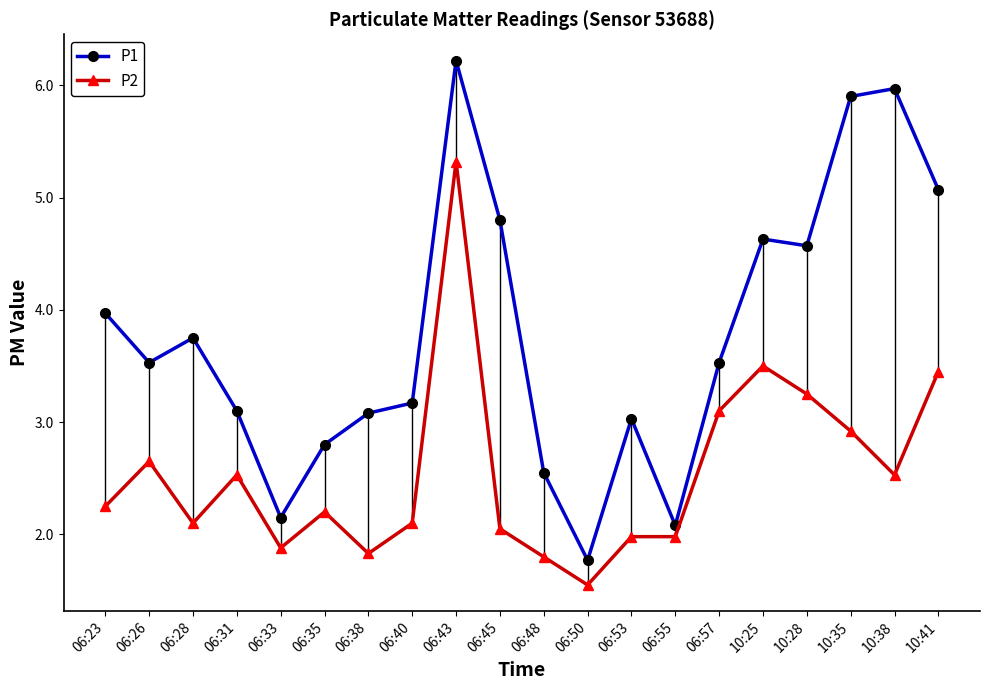

What is the minimum value for P2?

1.6